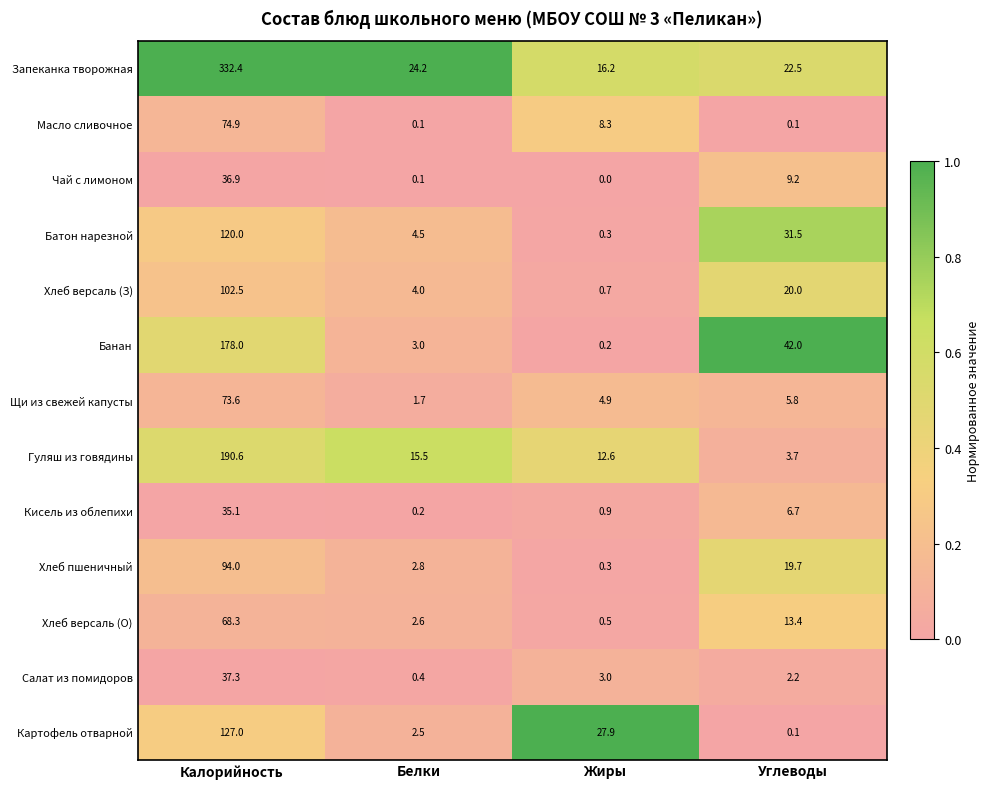

Which series changed the most between Калорийность and Белки?

Запеканка творожная